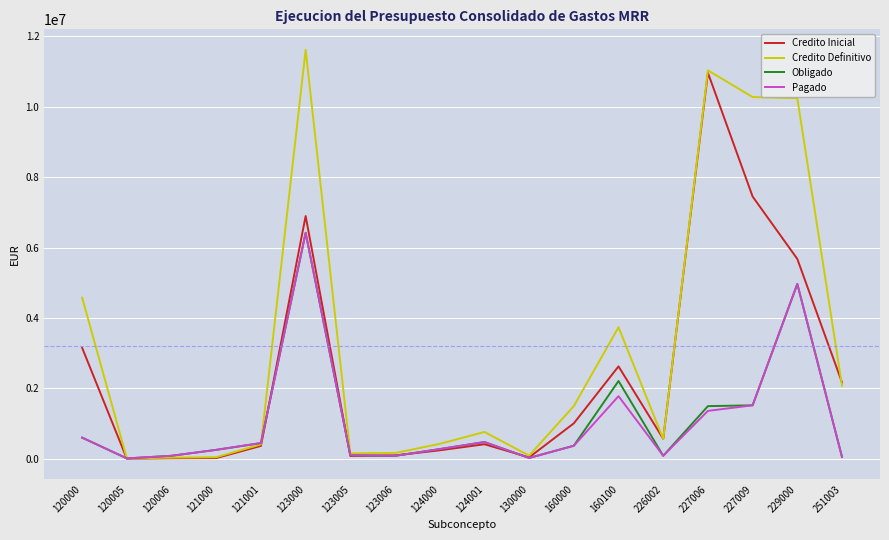

What is the highest value of the Credito Inicial series?

10966265.3